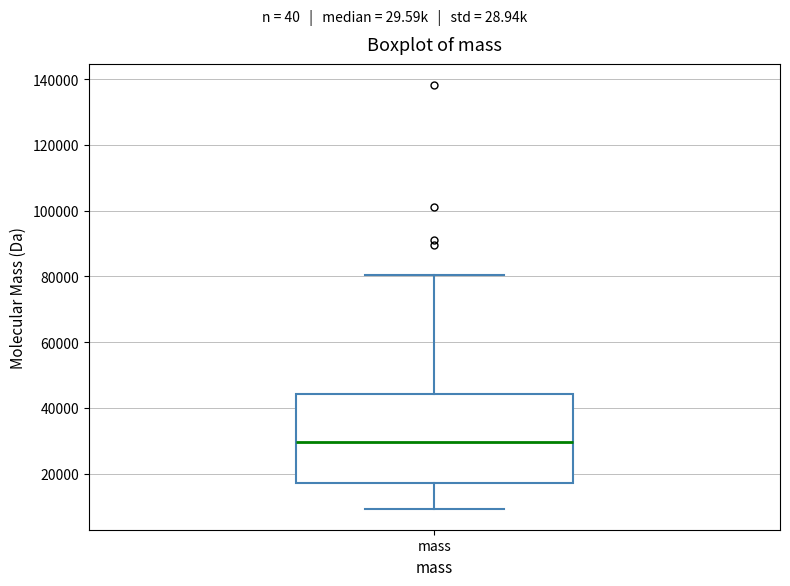

Where does the lower whisker of the box for mass end on the y-axis? The values are not printed on the chart, so give them approximately, as read against the axis.

10000